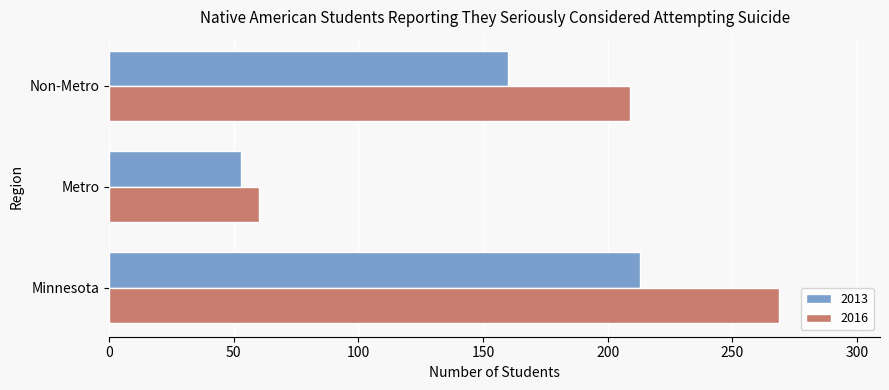

How many series are shown in this chart?

2